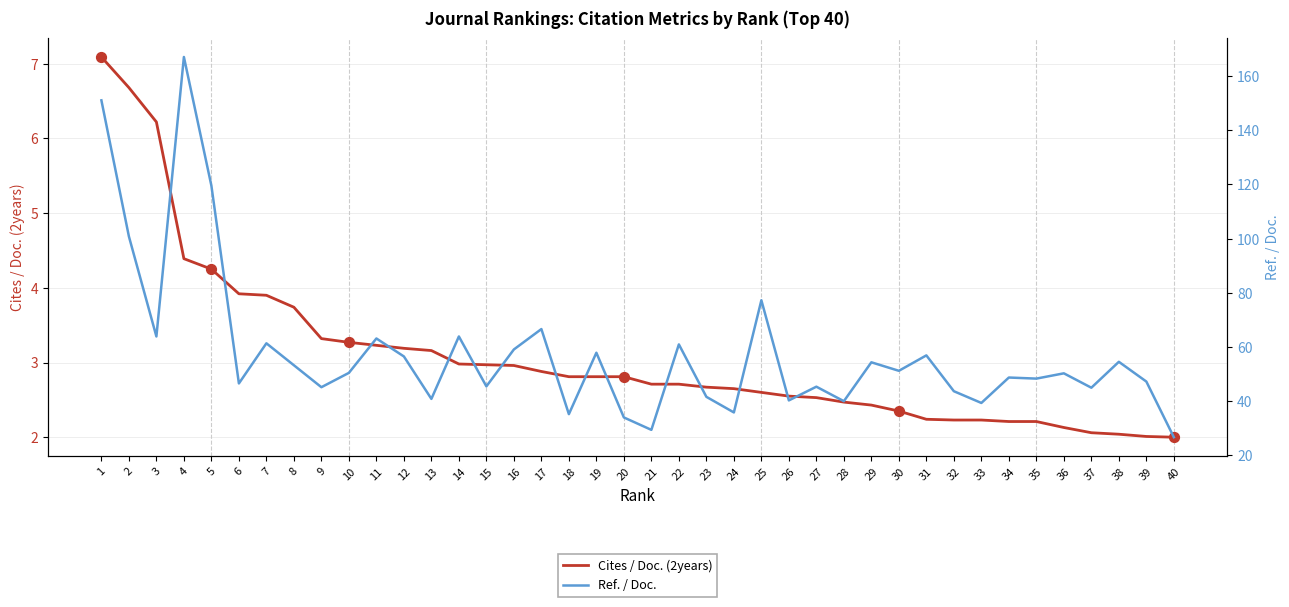

Which series has the largest total across all categories?

Ref. / Doc.